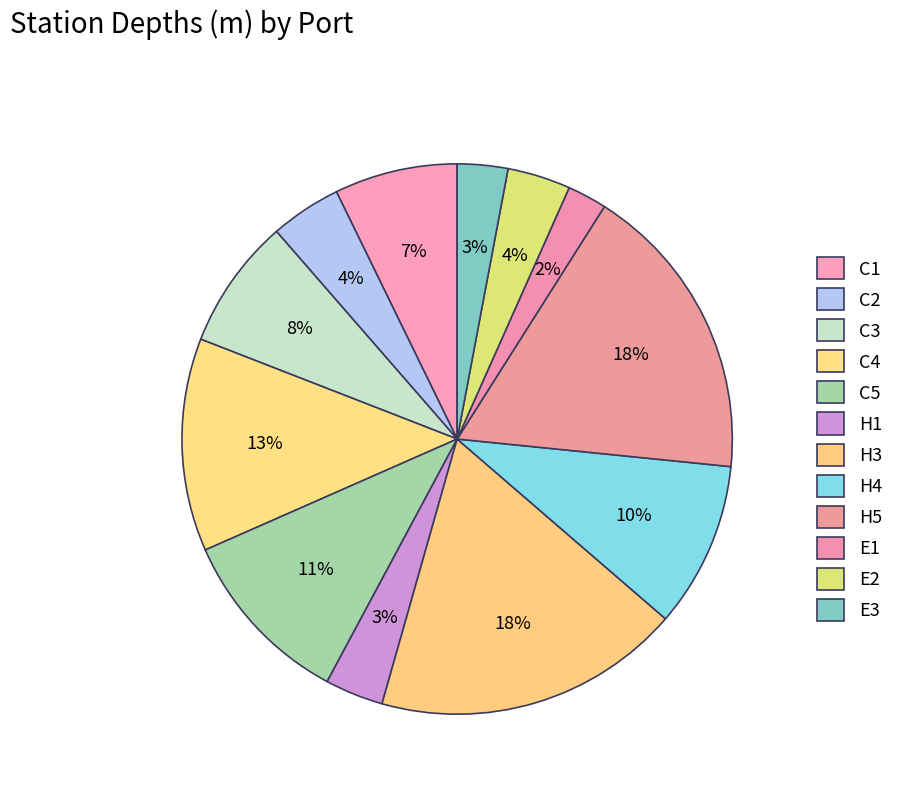

How many slices are in this pie chart?

12